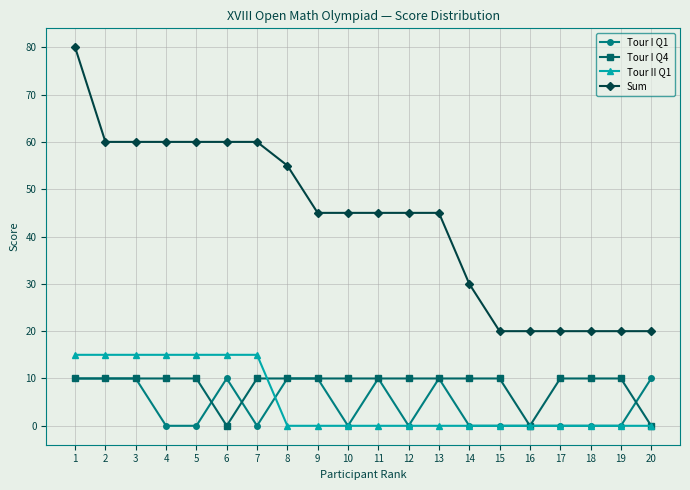

True or false: Tour I Q1 has more than 1 interior local peaks.

True